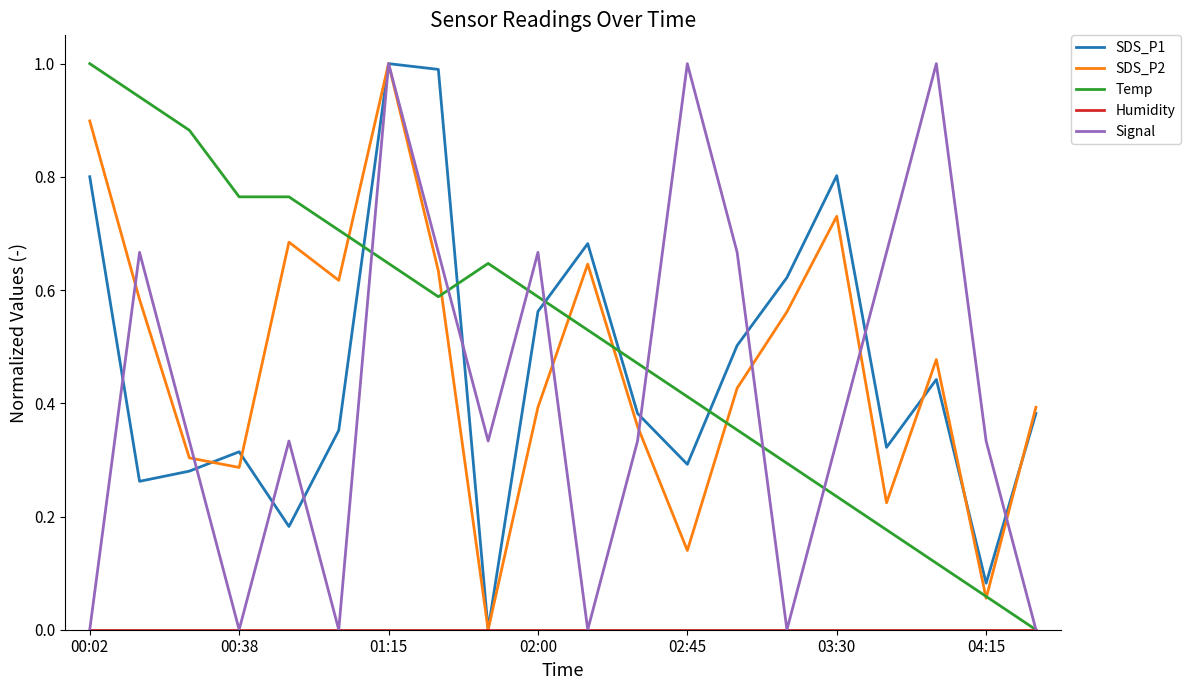

What is the maximum value for Signal?

1.0